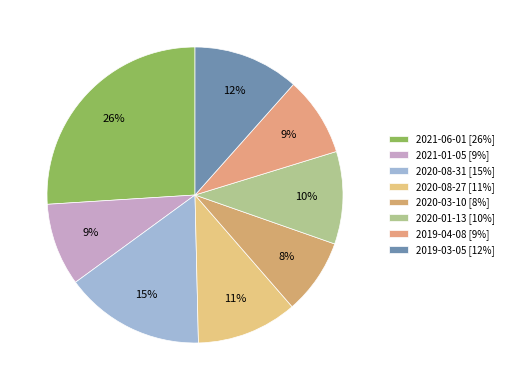

Rank the categories by value from lowest to highest.

2020-03-10, 2019-04-08, 2021-01-05, 2020-01-13, 2020-08-27, 2019-03-05, 2020-08-31, 2021-06-01